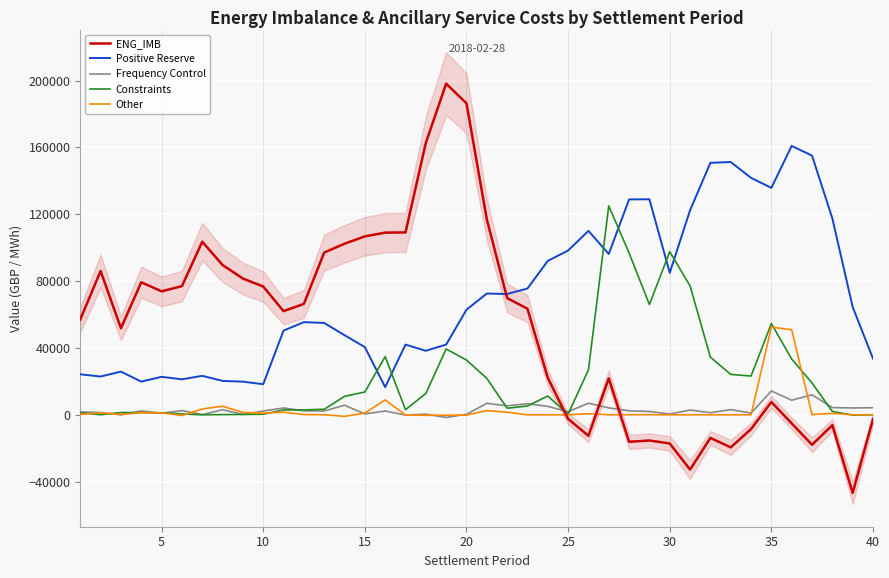

What is the highest value of the Constraints series?

125072.4